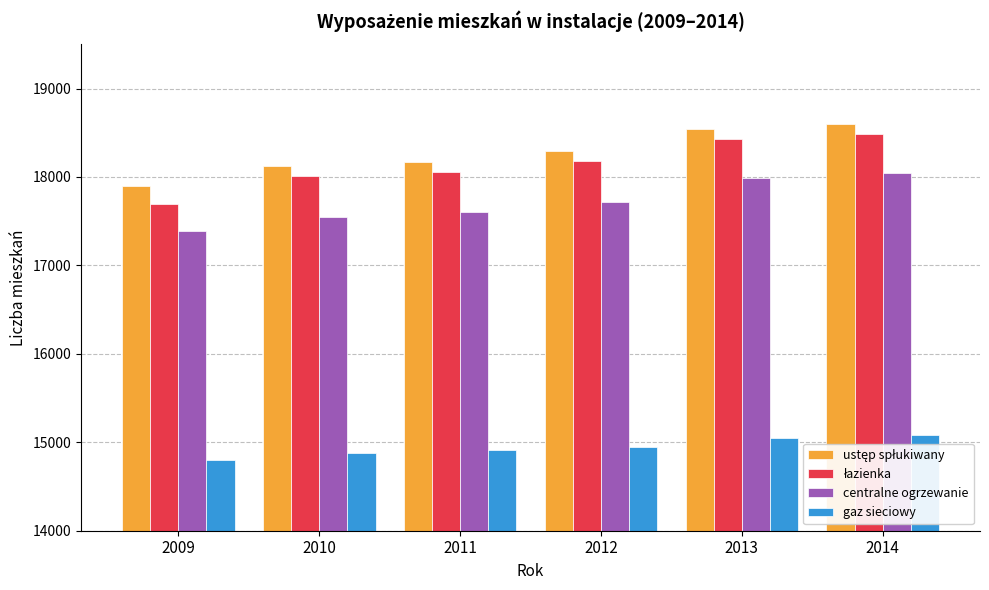

What is the approximate value of centralne ogrzewanie at 2013?

17993